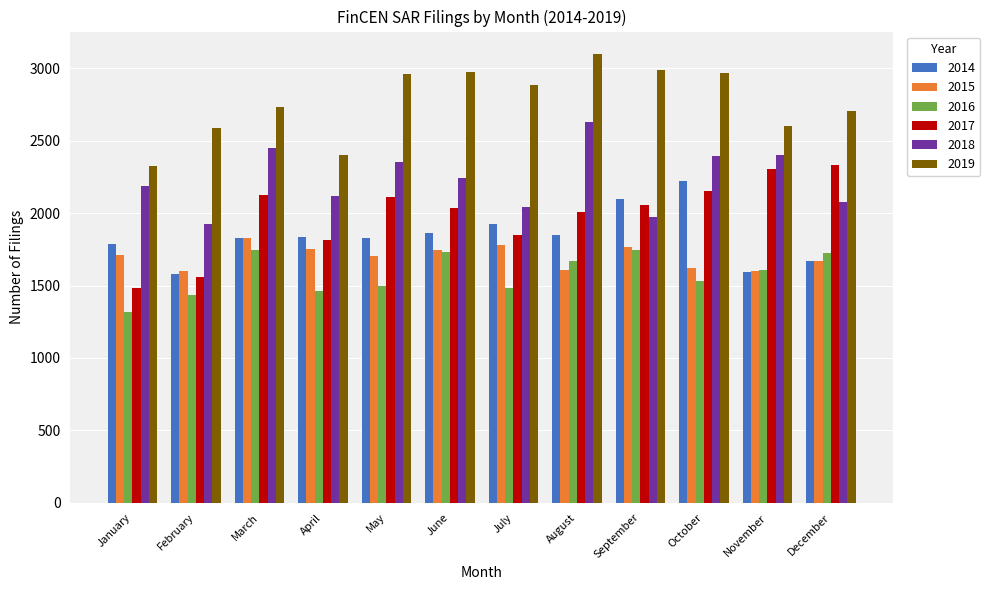

Which category has the lowest value across all series?

January